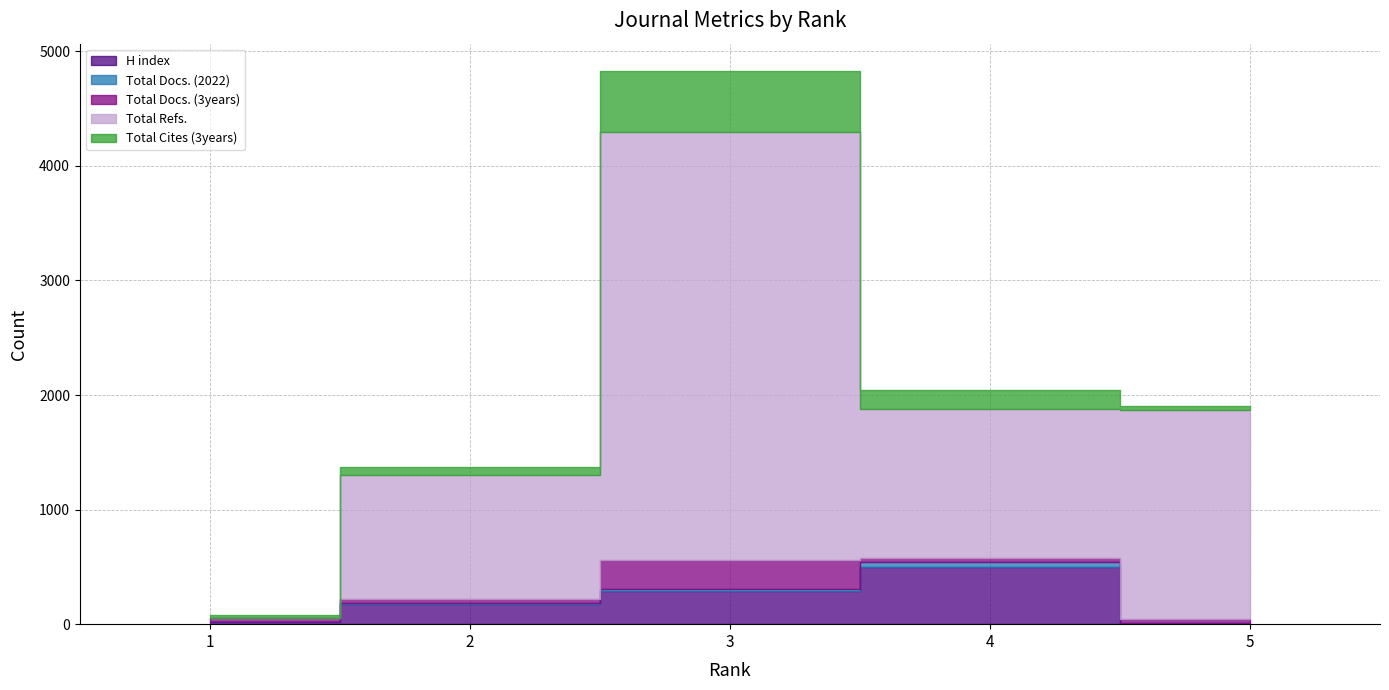

What is the difference between the maximum and minimum values in the Total Cites (3years) series?

506